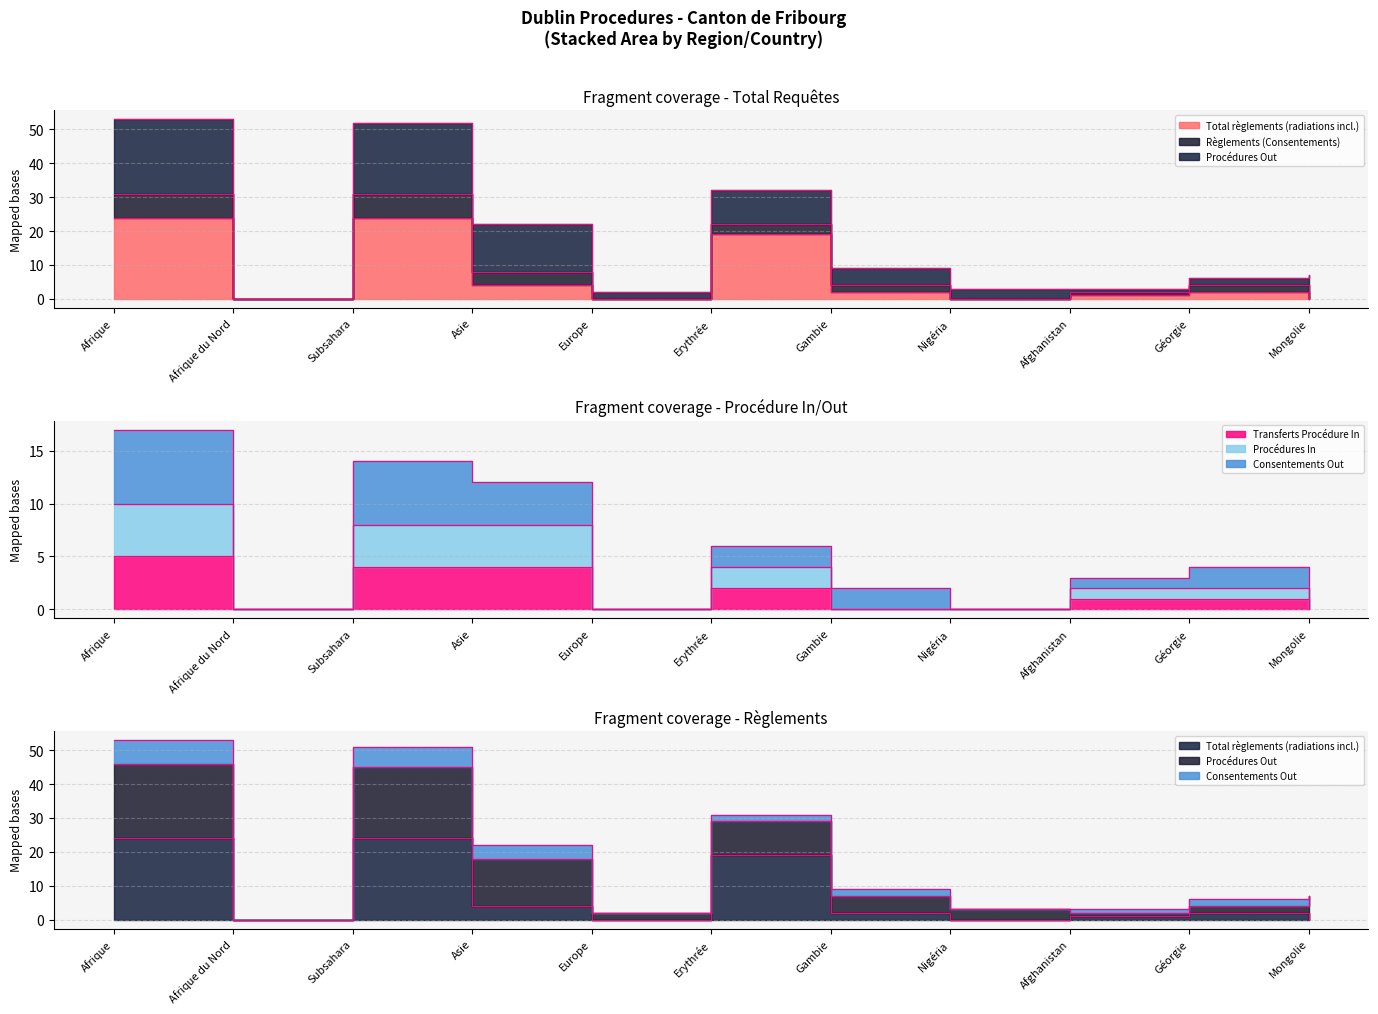

True or false: Termini_Transferts Procédure In and Termini_Total règlements (radiations incl.) cross at least once.

False